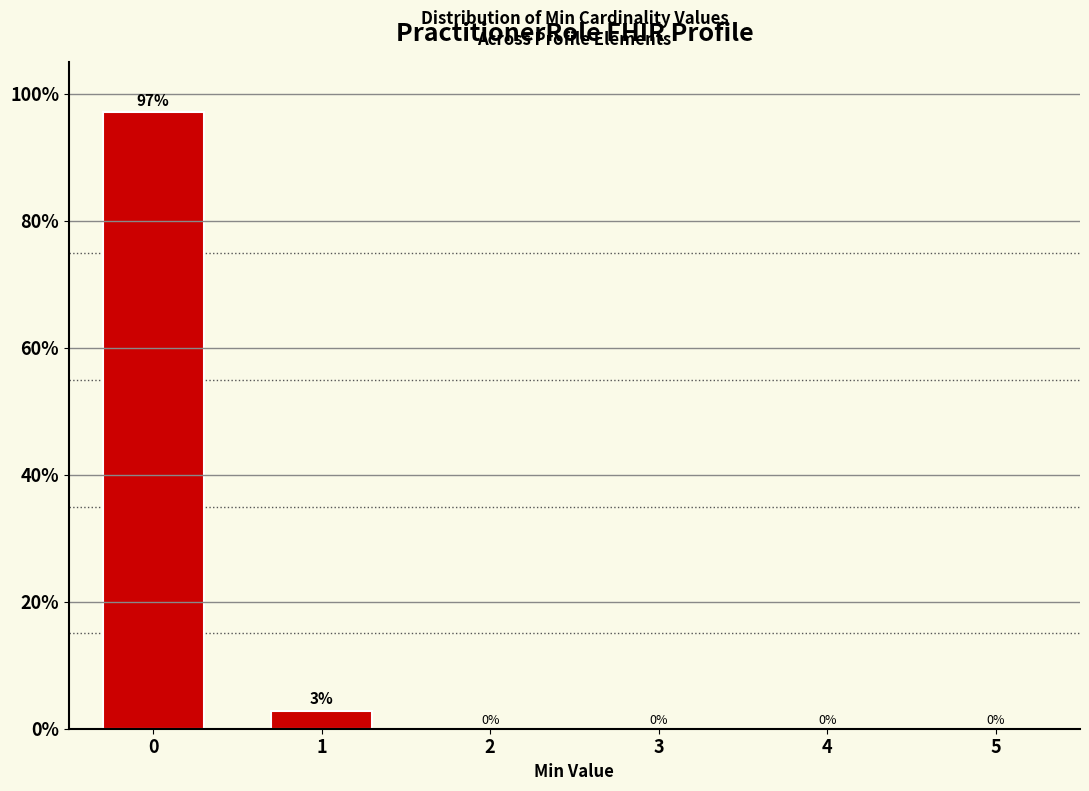

What is the maximum value shown in the chart?

97.1